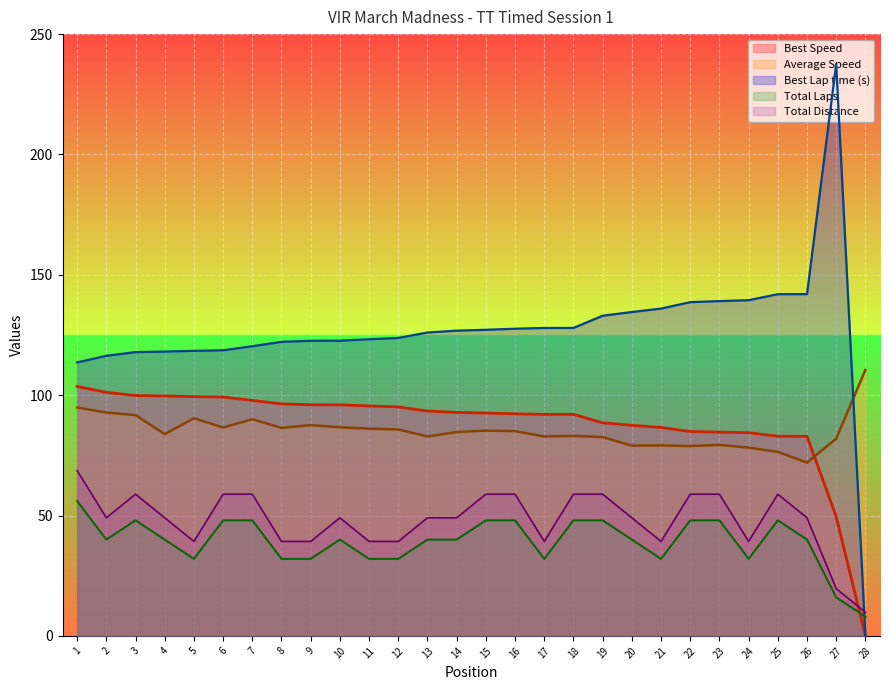

Which series changed the most between 20 and 27?

Best Lap time (s)